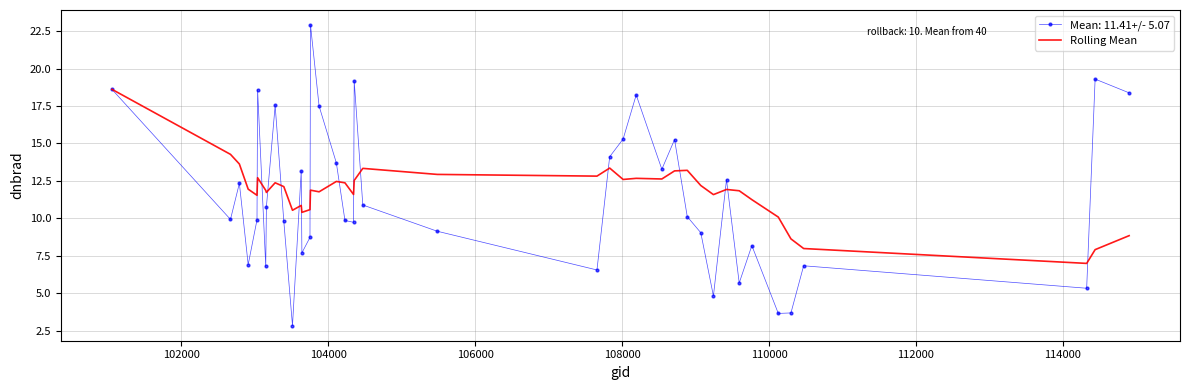

List the series in order of their peak value, lowest first.

Rolling Mean, Mean: 11.41+/- 5.07